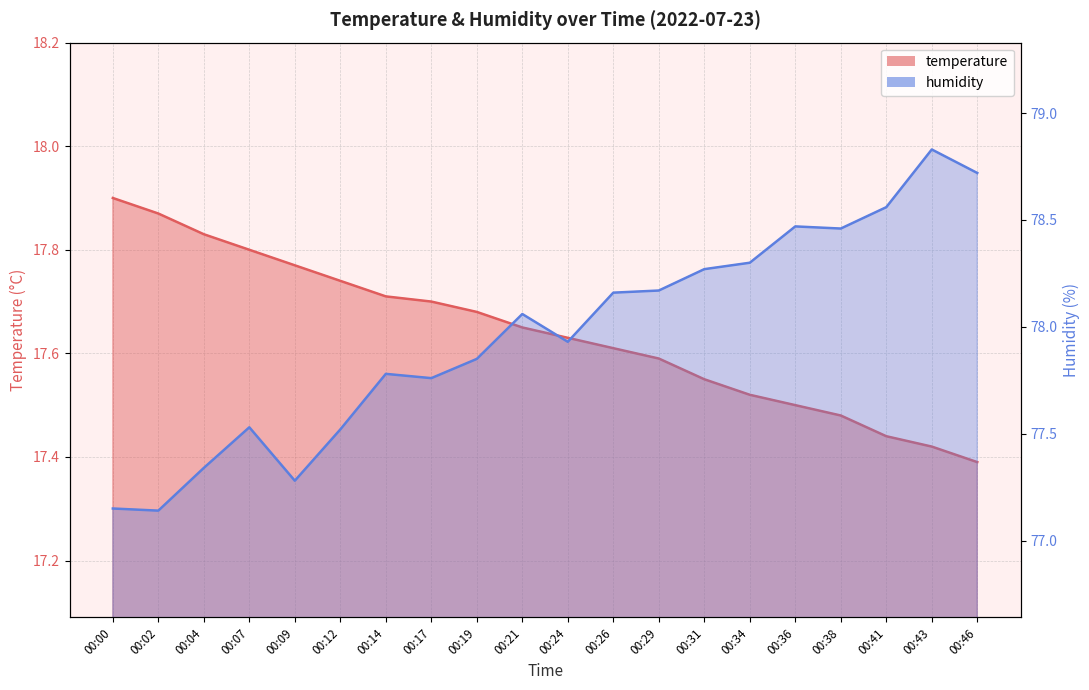

List the series in order of their peak value, lowest first.

temperature, humidity